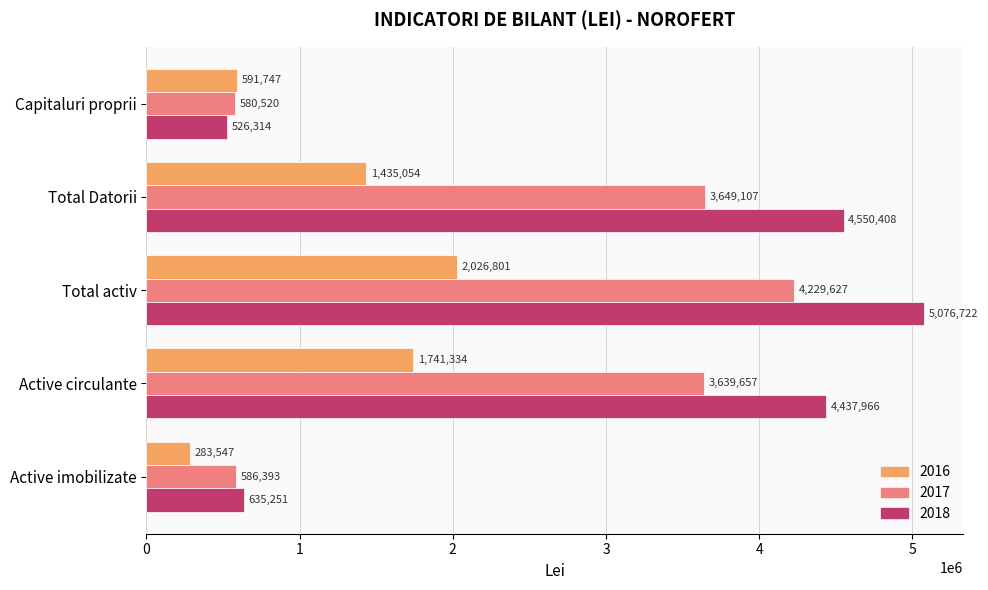

Between Active imobilizate and Total activ, which series saw the biggest shift?

2018